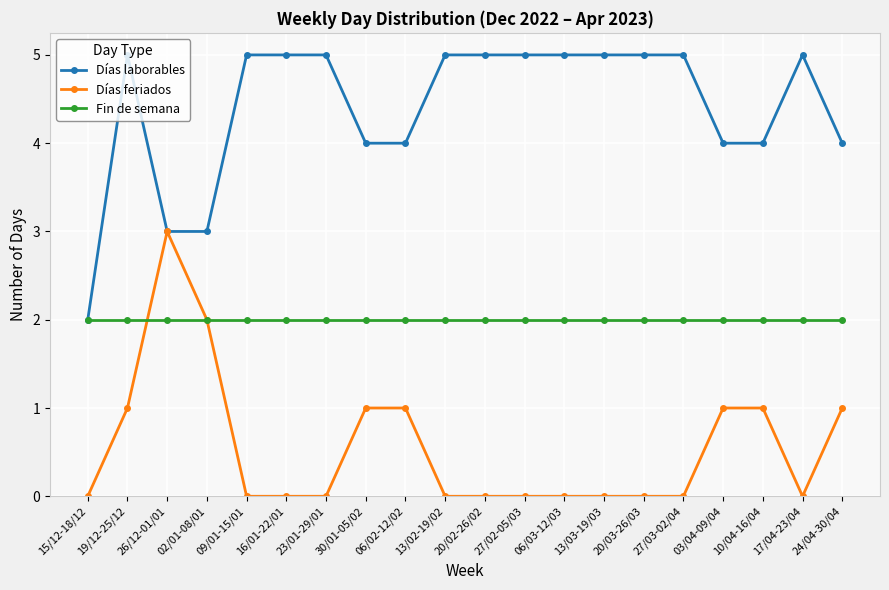

What is the average value of the Días feriados series?

1